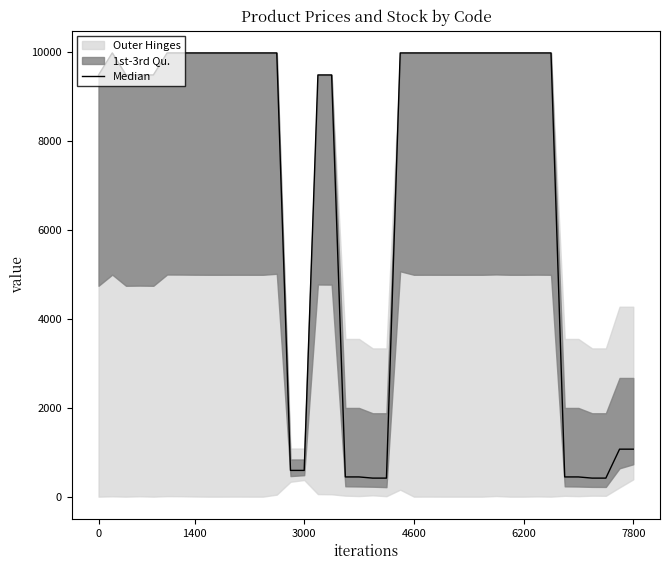

What is the difference between the maximum and minimum values?

9558.4